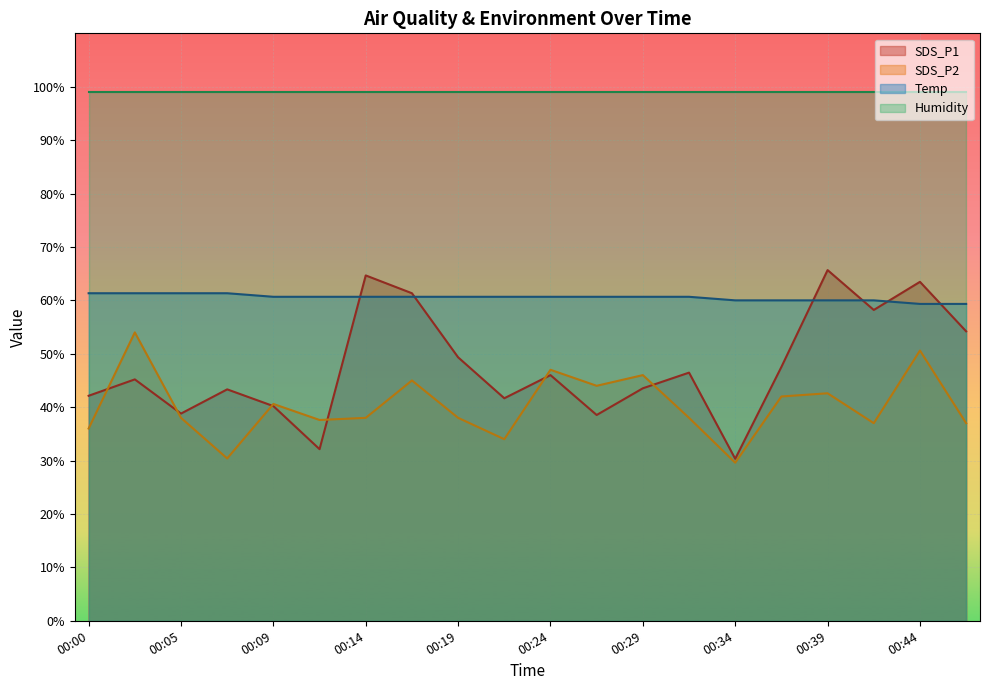

Is the value of SDS_P1 at 00:07 greater than the value of SDS_P2 at 00:22?

Yes